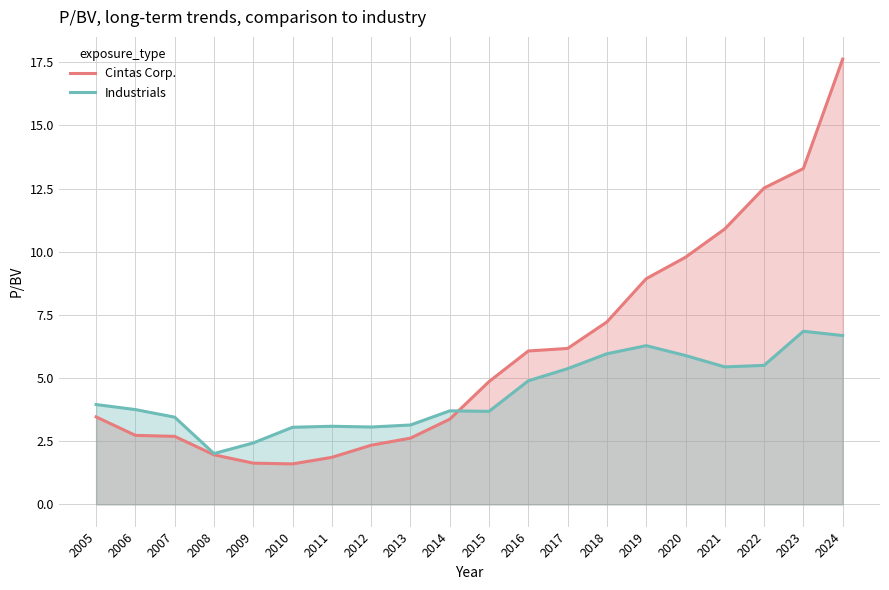

At which label does Industrials first exceed 3?

2005